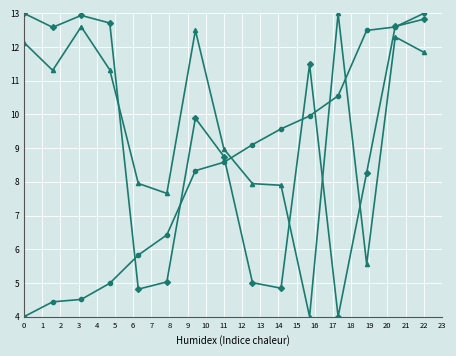

What is the minimum value shown in the chart?

4.0